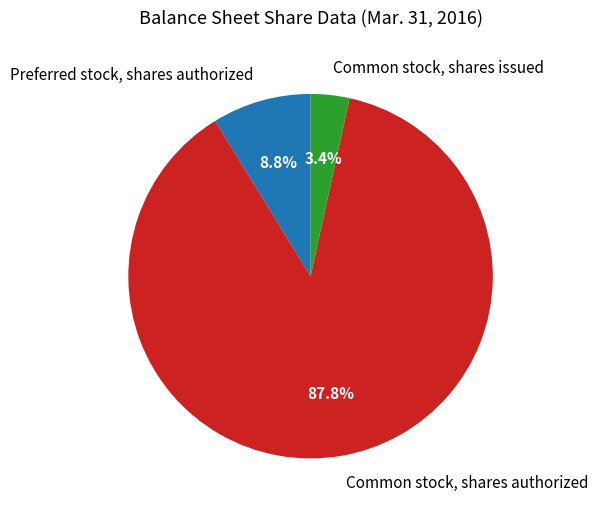

How much of the chart is everything except Common stock, shares authorized?

12.2%